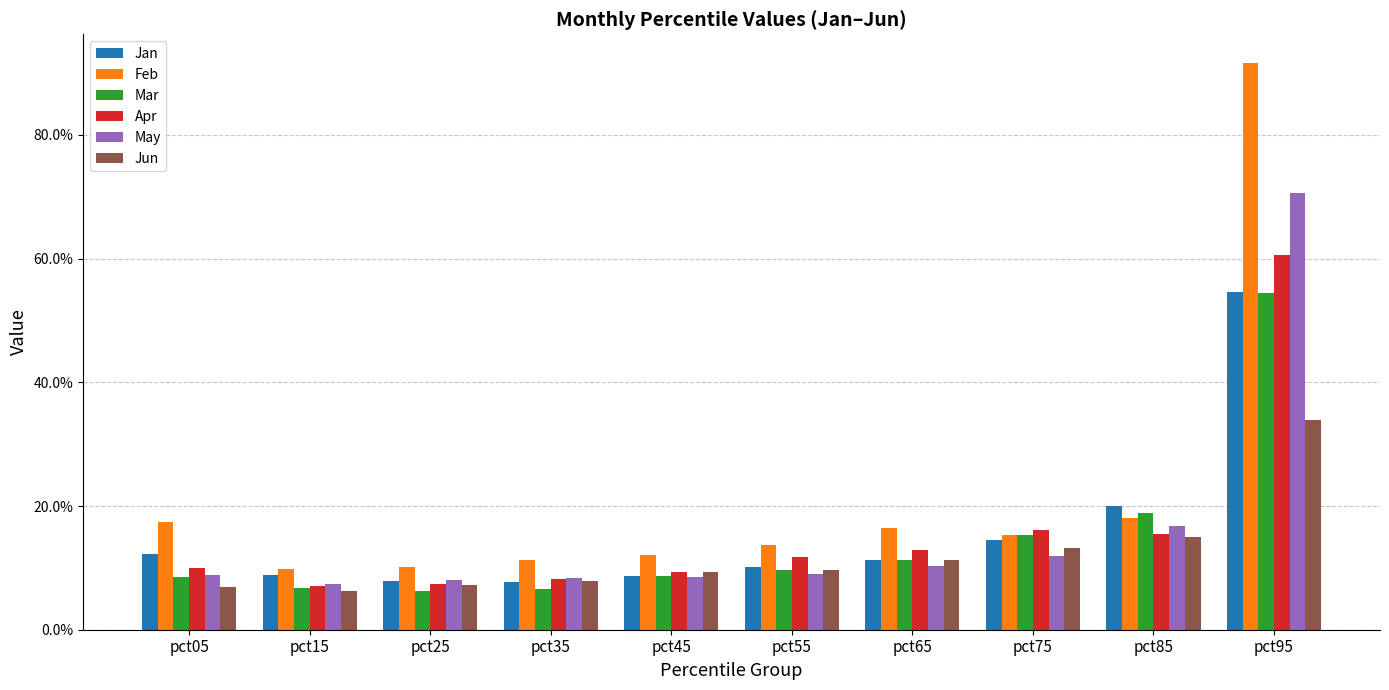

Does the chart contain any negative values?

No